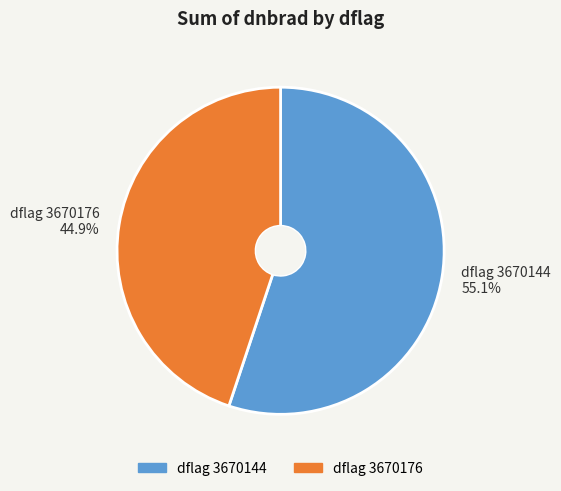

How many segments does this pie chart have?

2